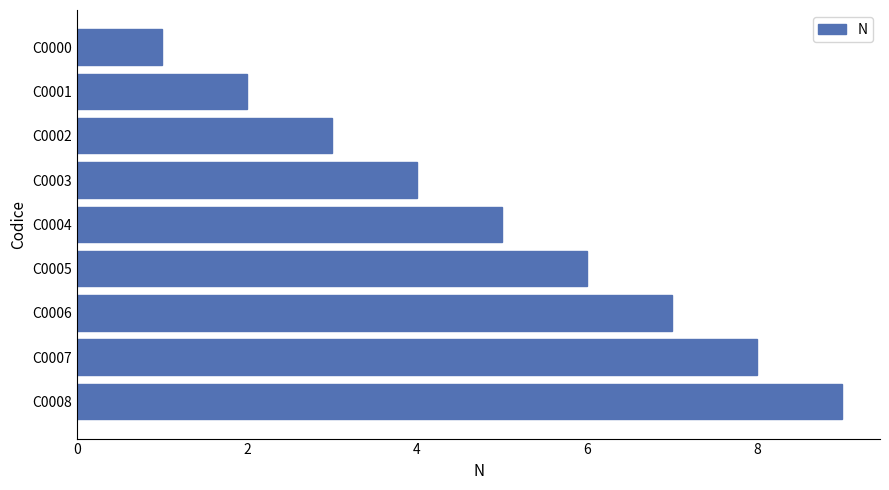

How many values are below 5?

4